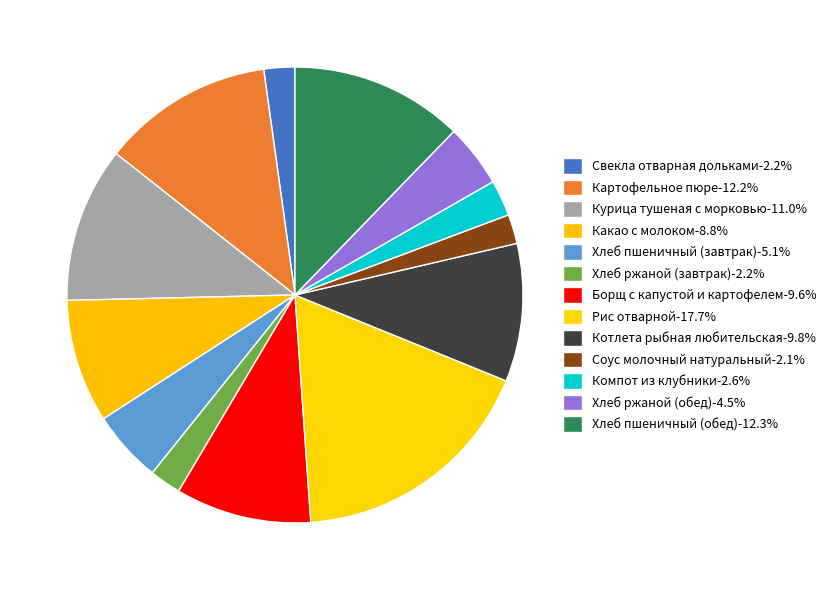

To the nearest percent, what is the difference between the Хлеб пшеничный (завтрак) and Котлета рыбная любительская slice percentages?

5%